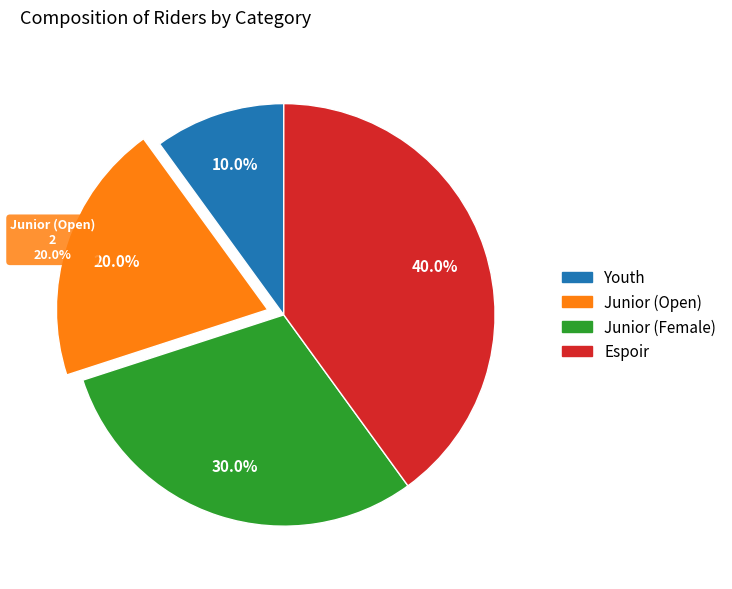

What is the change in value from Youth to Espoir?

+3